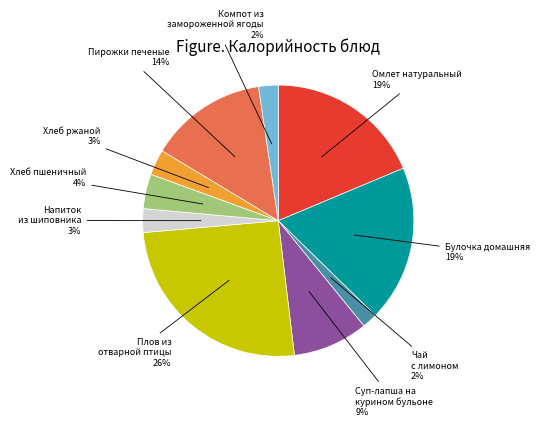

What is the ratio of the value at Суп-лапша на курином бульоне to the value at Хлеб пшеничный?

2.2